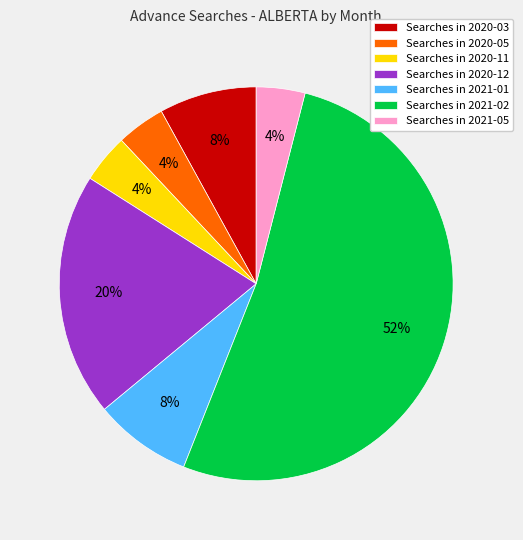

To the nearest percent, what is the difference between the largest and smallest slice percentages?

48%